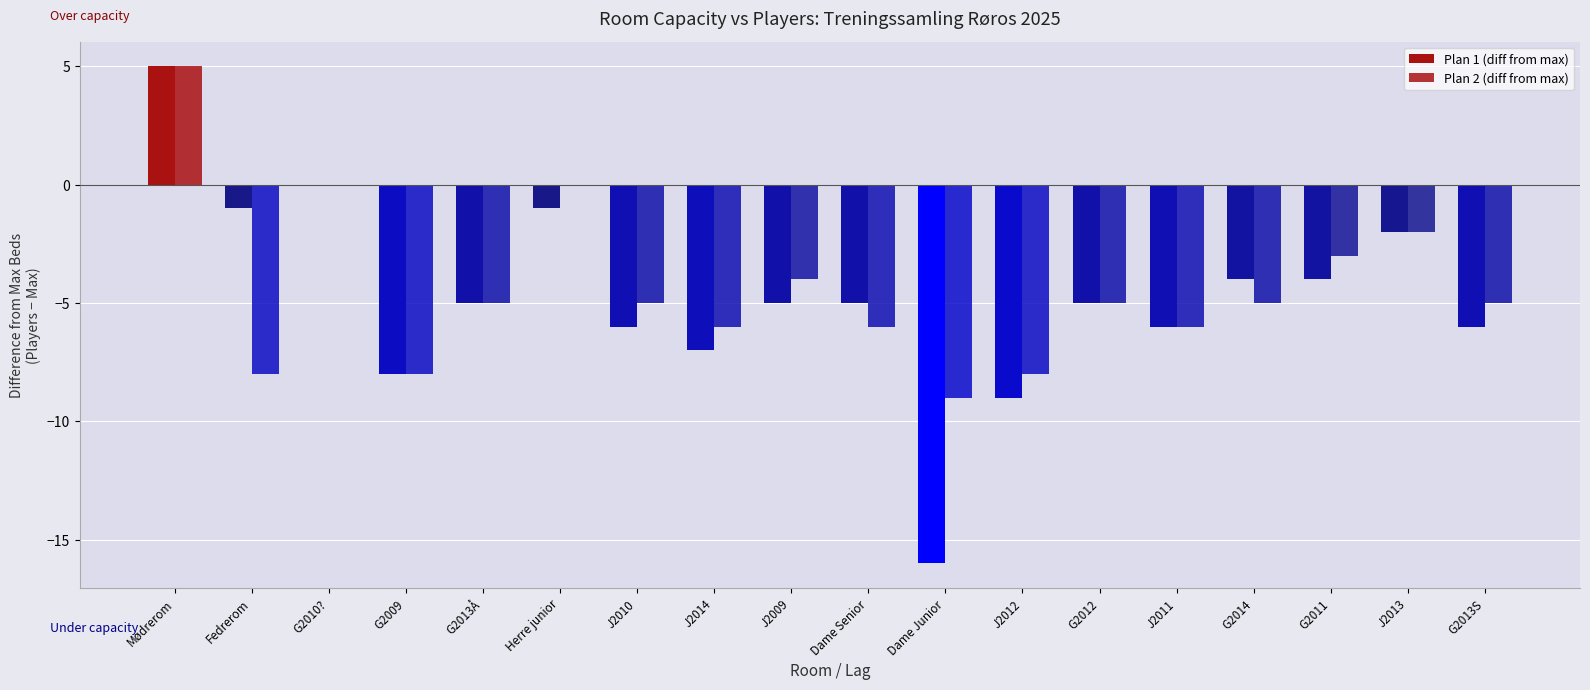

What is the average value of the Plan 2 (diff from max) series?

-4